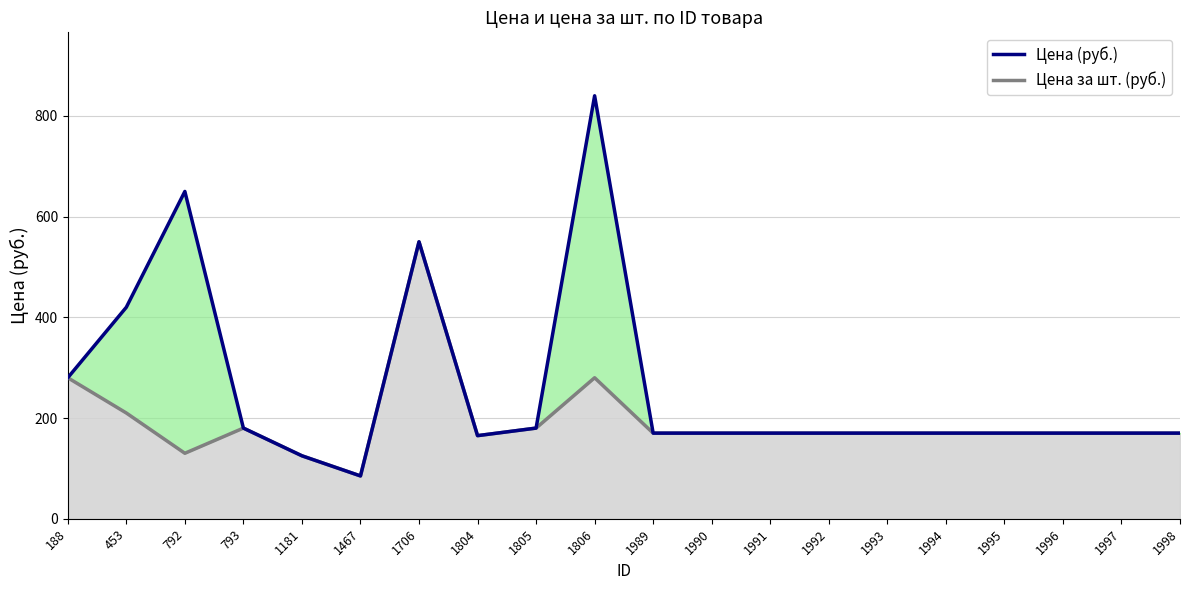

How many interior local valleys does the Цена (руб.) series have?

2